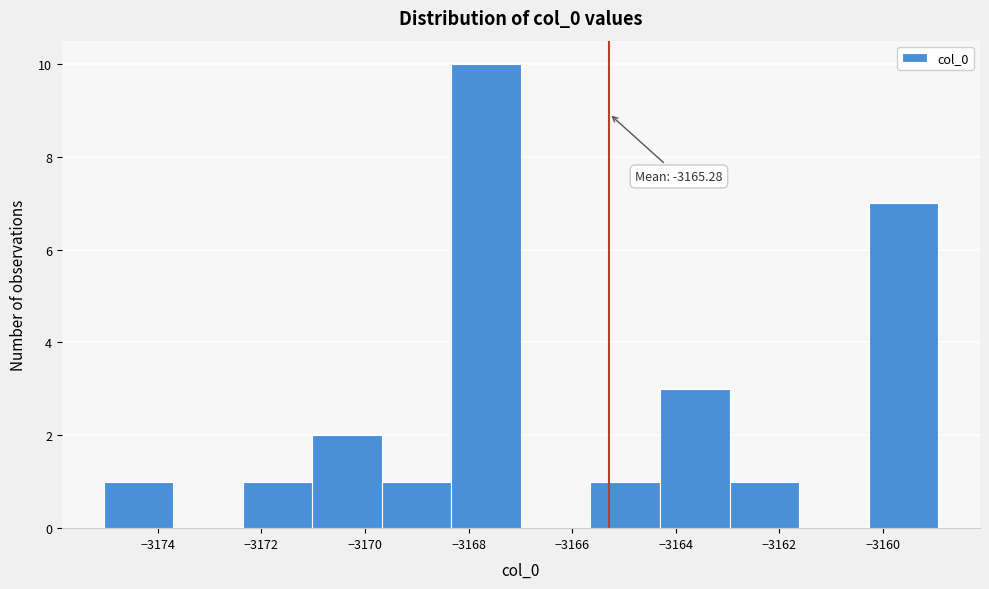

Which range on the x-axis has the tallest bar?

-3168.4 to -3167.0